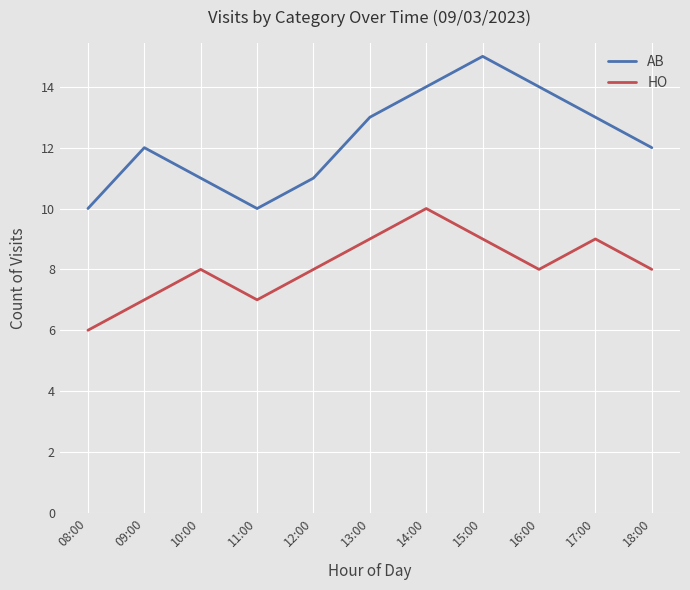

Is the value of AB at 10:00 greater than the value of HO at 08:00?

Yes